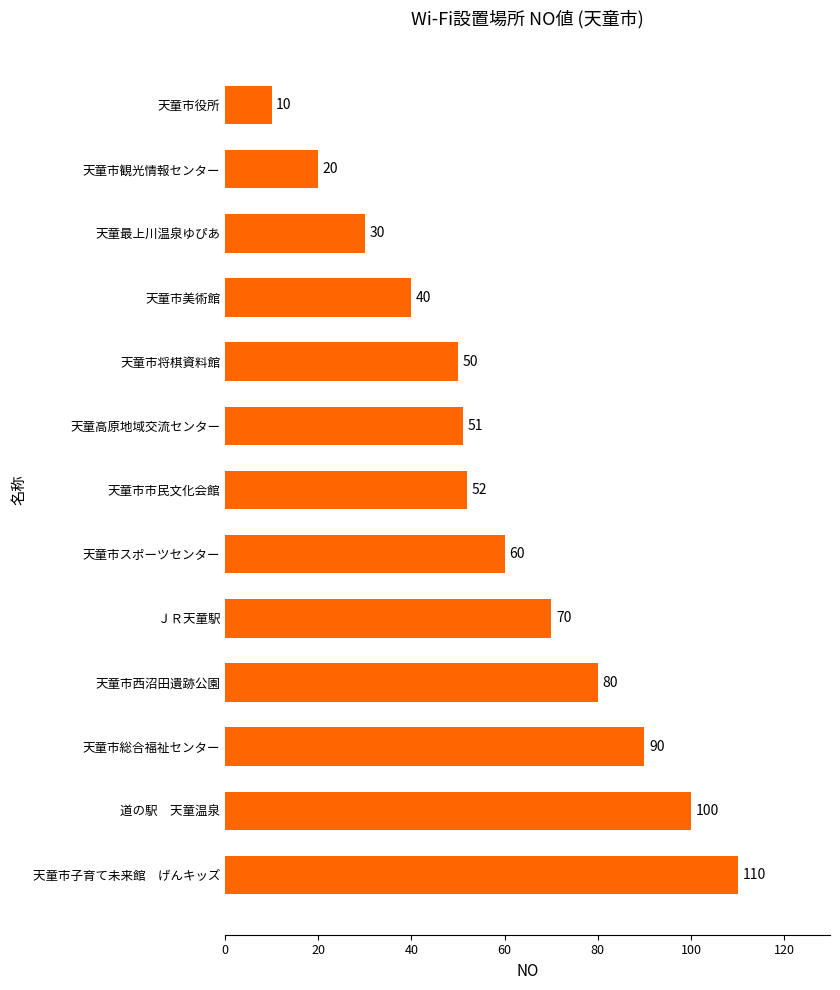

What is the average value?

59